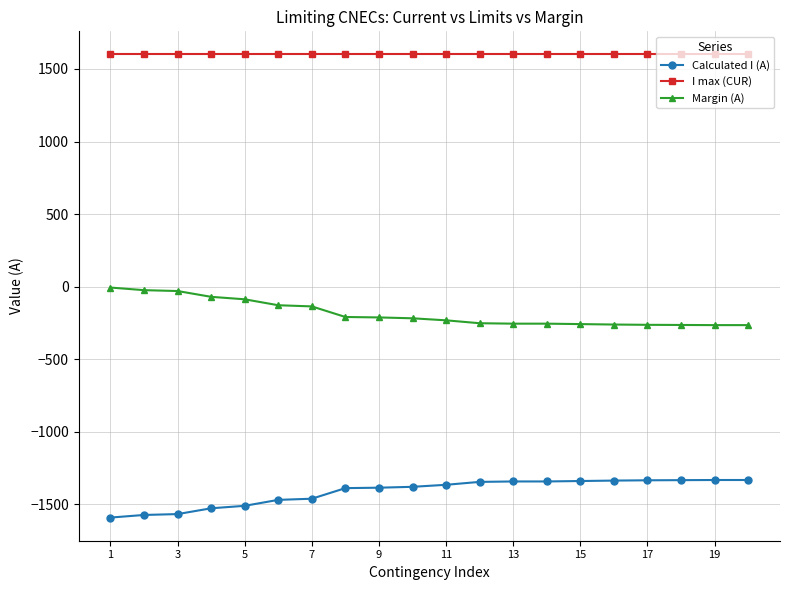

Which series has the largest total across all categories?

I max (CUR)